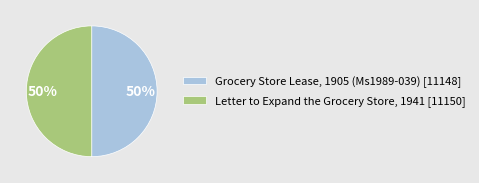

To the nearest percent, what percentage of the pie is Grocery Store Lease, 1905 (Ms1989-039)?

50%